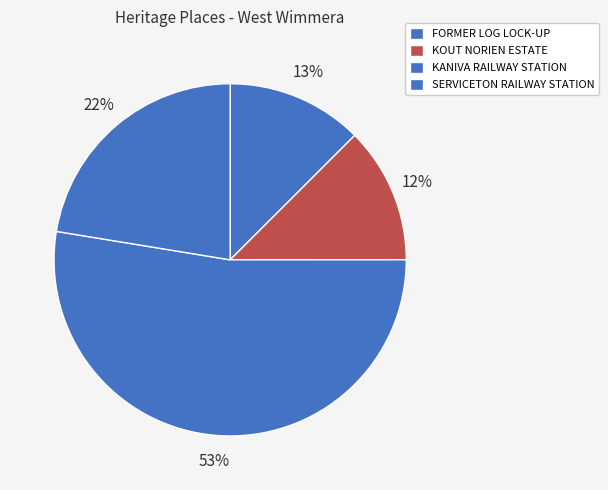

What is the total percentage of SERVICETON RAILWAY STATION and KOUT NORIEN ESTATE?

34.9%